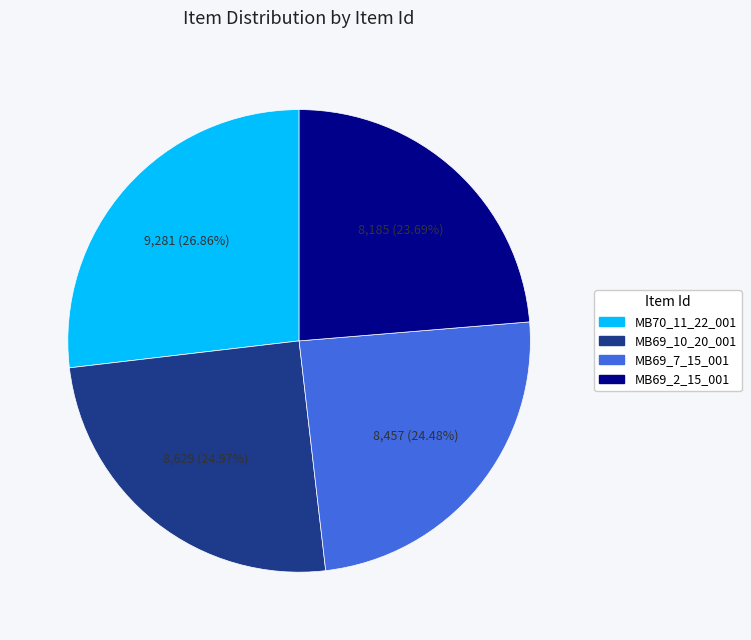

Does MB70_11_22_001 account for over 50% of the chart?

No